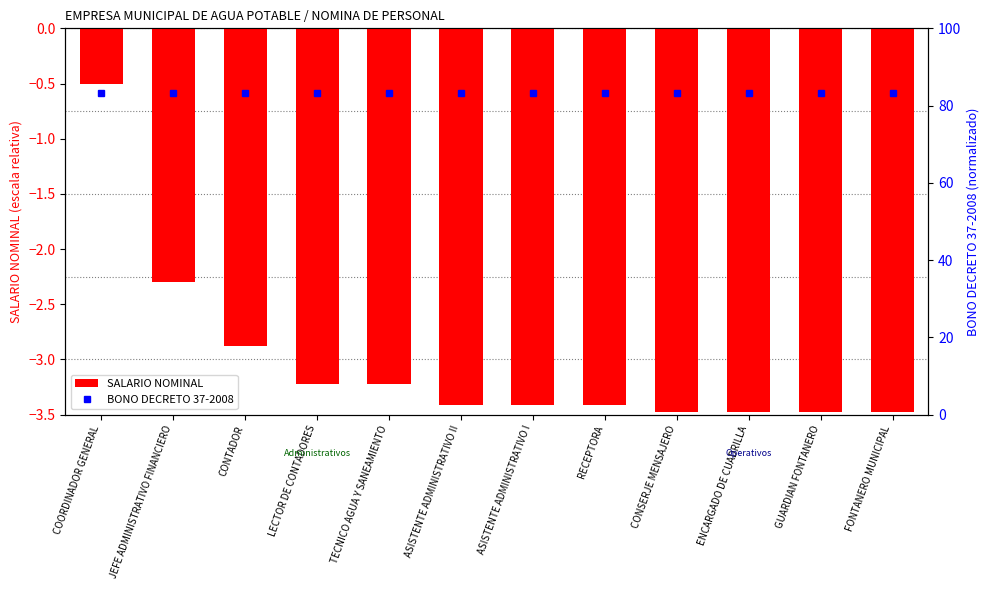

Between ASISTENTE ADMINISTRATIVO II and GUARDIAN FONTANERO, which series saw the biggest shift?

SALARIO NOMINAL